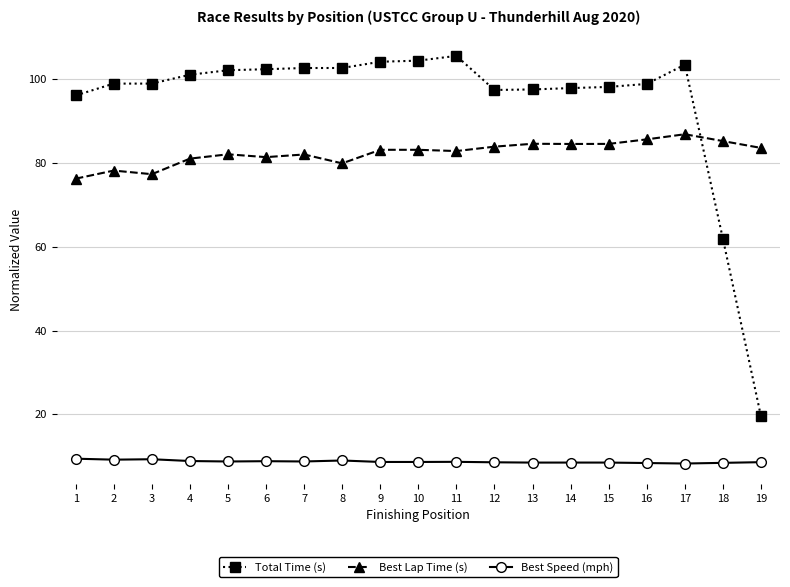

What is the average value of the Total Time (s) series?

94.4